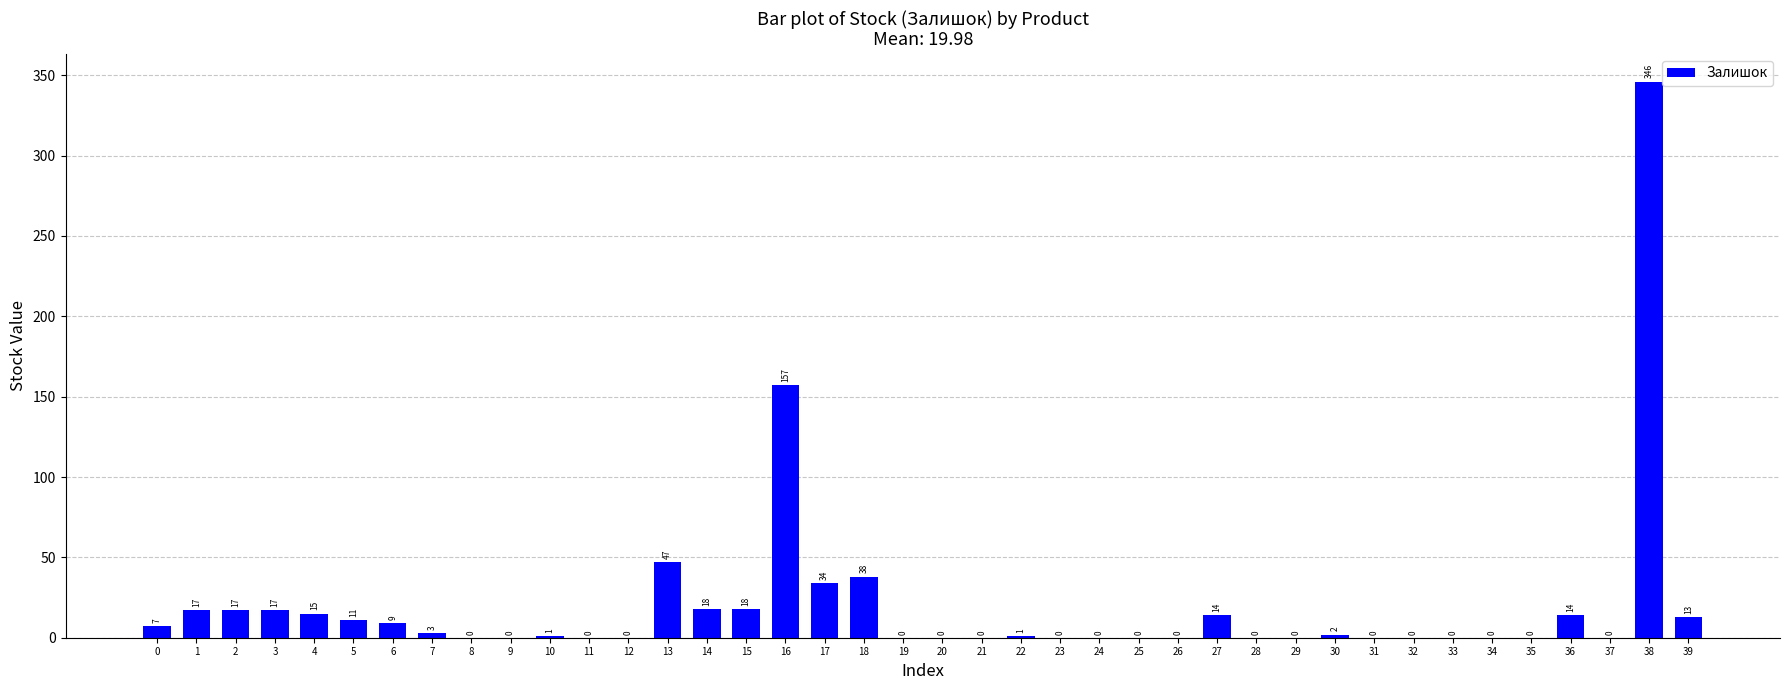

What is the sum of all values?

799